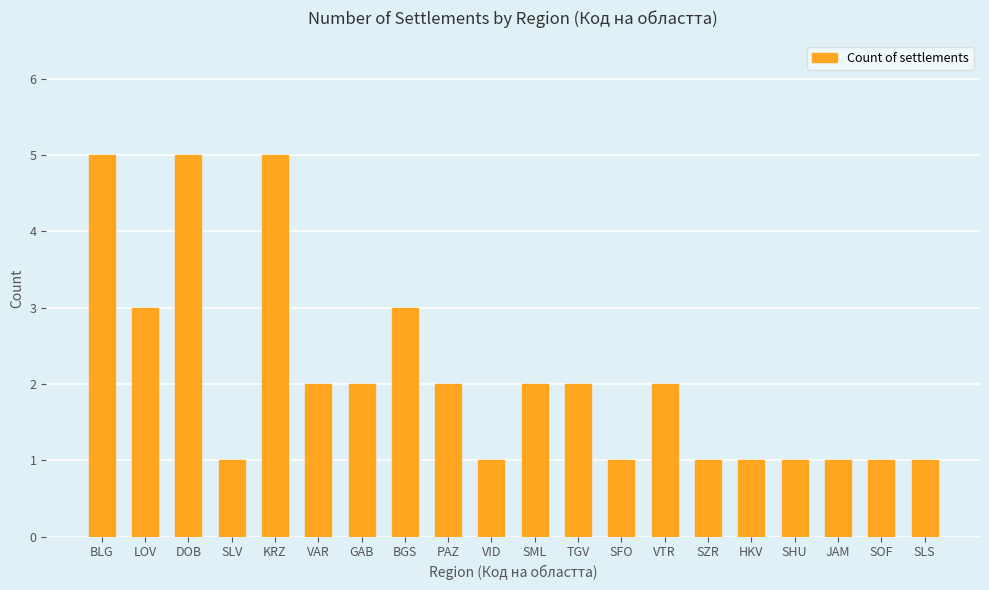

The chart shows a value of 9 at DOB. True or false?

False